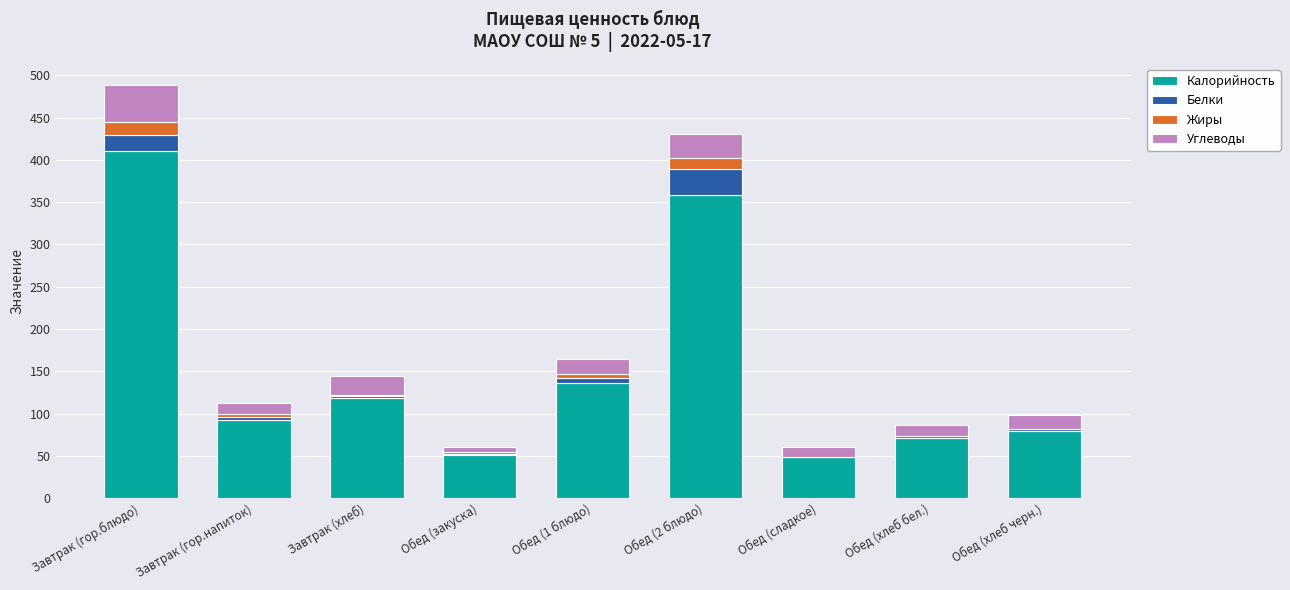

What is the highest value of the Калорийность series?

411